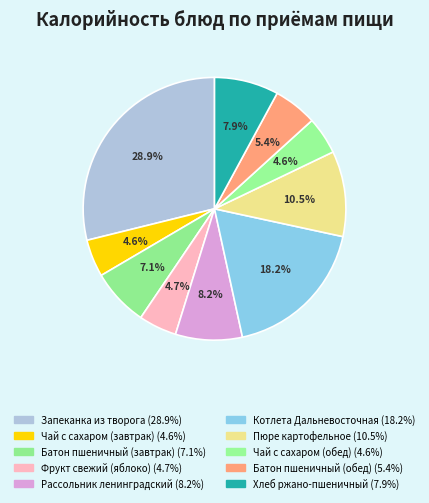

To the nearest percent, what is the difference between the largest and smallest slice percentages?

24%